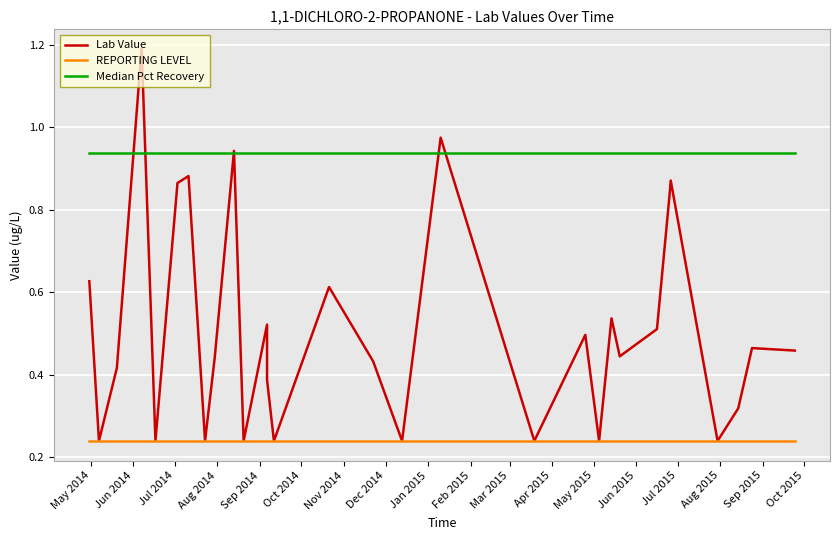

How many lines are shown in the chart?

3